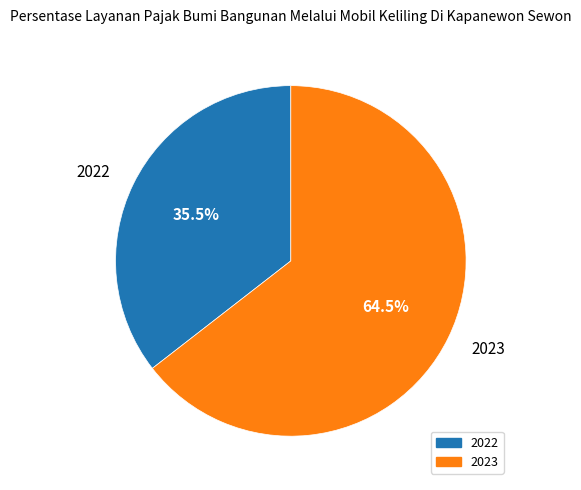

How much of the chart is everything except 2022?

64.5%